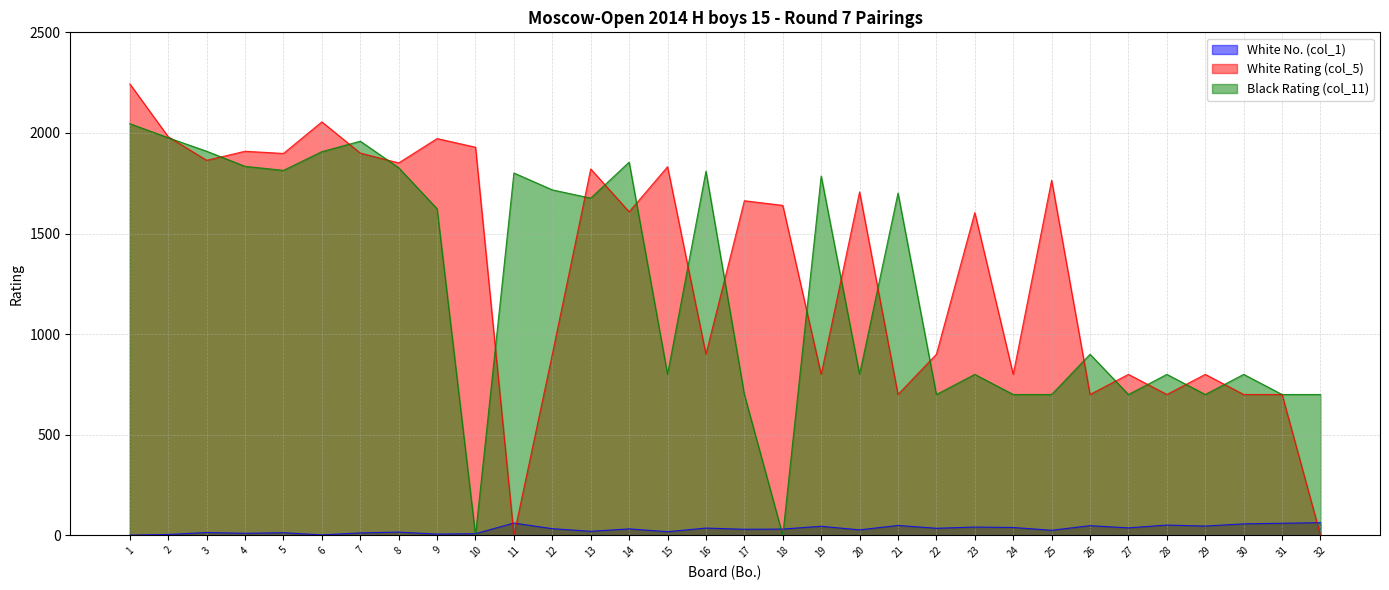

True or false: White No. (col_1) and Black Rating (col_11) cross at least once.

True